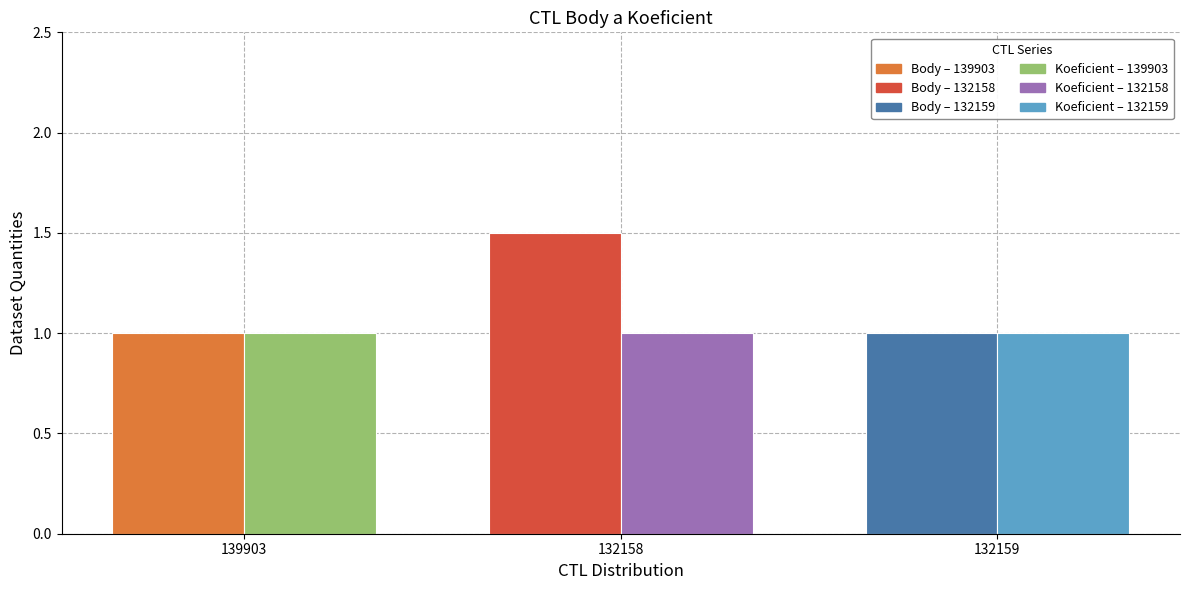

Which label corresponds to the largest value in the chart?

132158